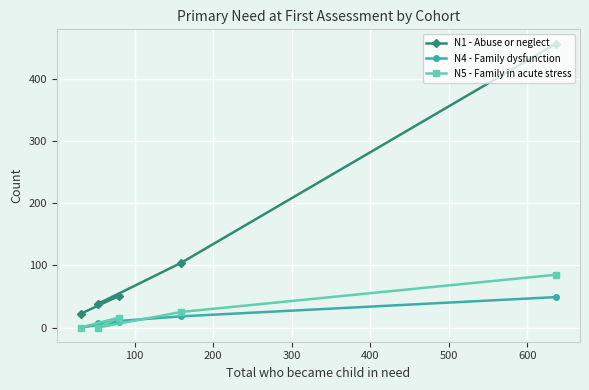

Which series has the largest range (max minus min)?

N1 - Abuse or neglect